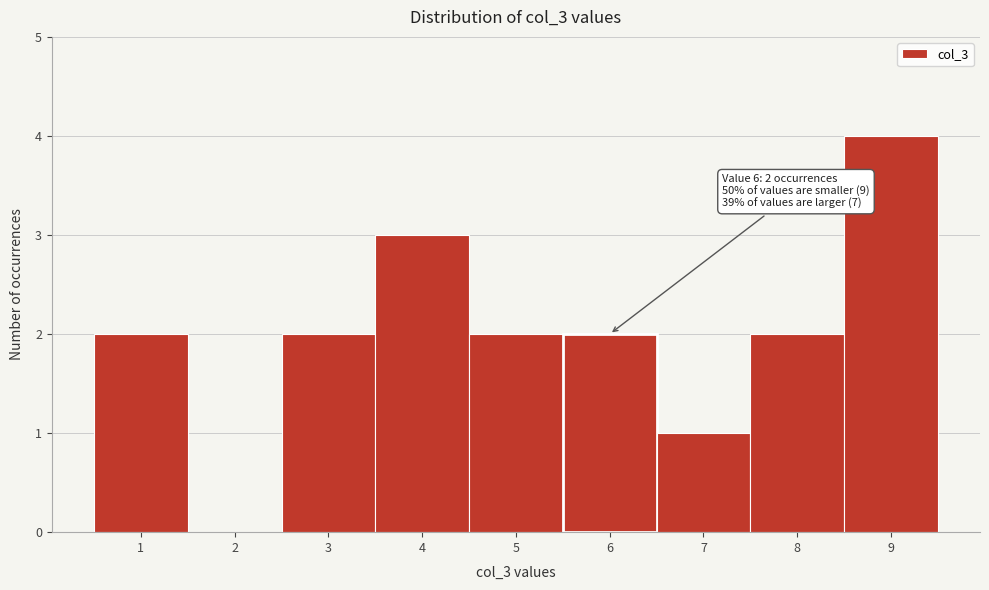

Which range on the x-axis has the tallest bar?

8.5 to 9.5